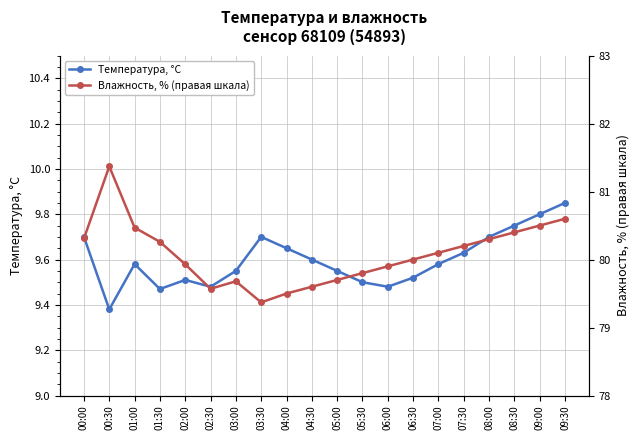

What is the label of the 17th point from the right?

01:30